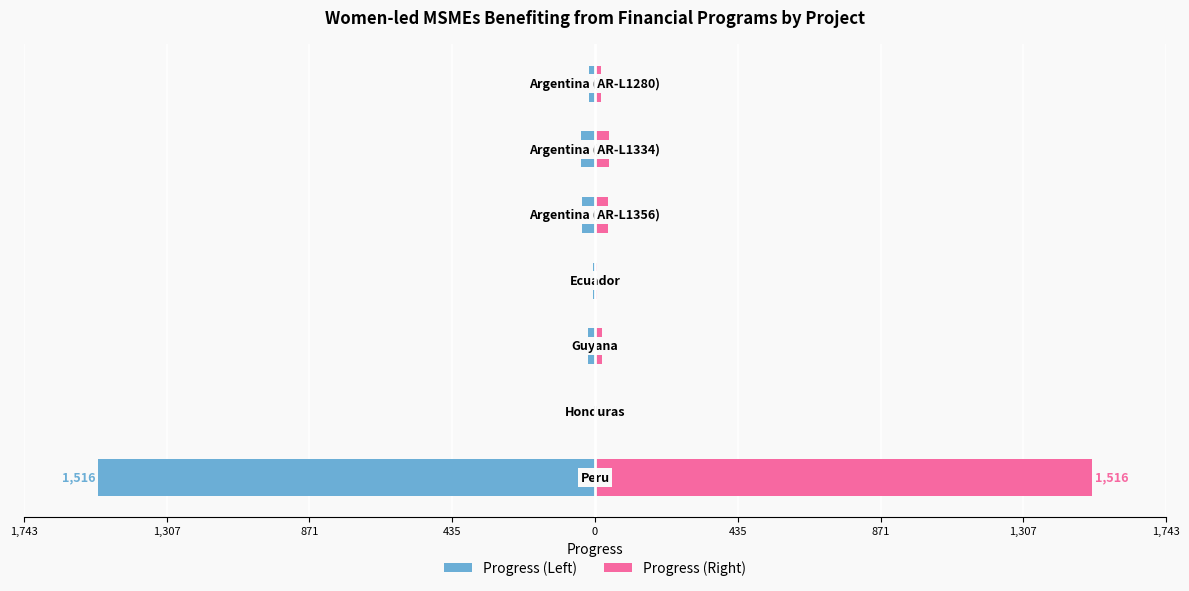

What is the lowest value of the Progress (Left) series?

-1516